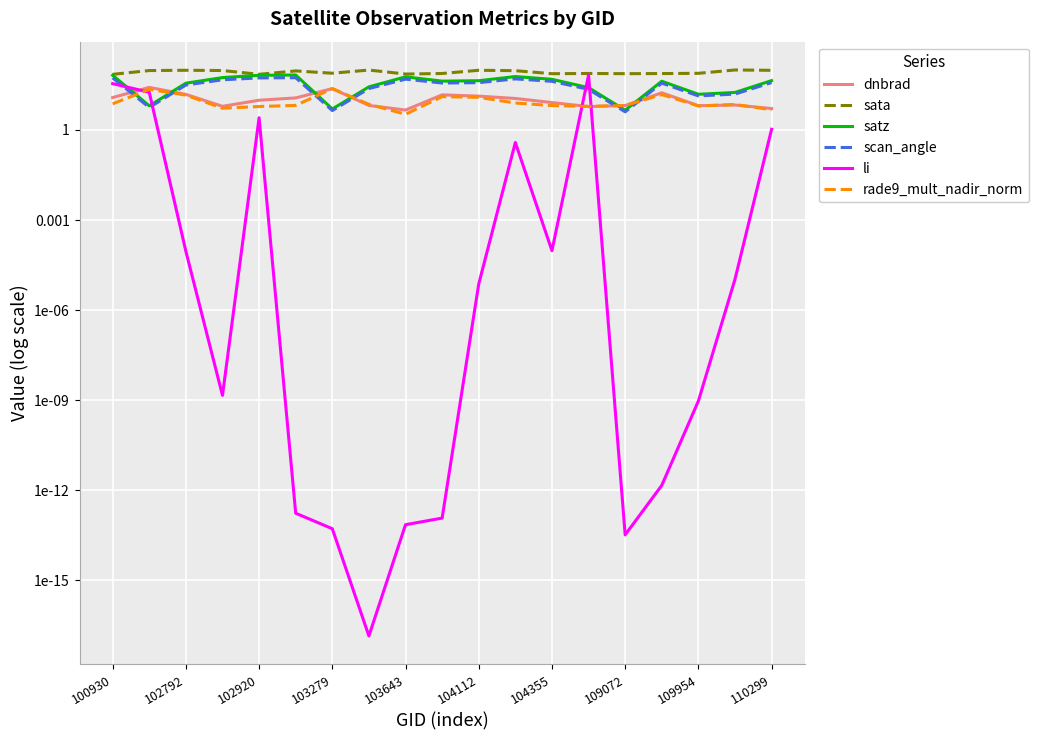

Reading left to right, list all the values displayed in this chart.

dnbrad: 12.0	26.0	15.3	6.1	9.7	11.6	23.7	6.5	4.6	14.7	13.3	11.2	8.1	6.0	6.5	17.2	6.4	6.8	5.2
sata: 70.9	94.8	96.8	95.0	71.0	92.1	77.2	98.5	72.5	75.6	96.7	93.8	74.5	75.7	74.6	75.2	76.6	99.1	96.4
satz: 65.8	6.3	35.9	55.2	65.9	67.3	5.0	27.2	58.5	42.1	43.5	59.9	48.4	25.5	4.5	41.8	15.4	17.7	43.8
scan_angle: 53.9	5.6	31.3	46.7	53.9	54.8	4.4	23.8	49.0	36.4	37.5	50.0	41.5	22.5	4.0	36.2	13.6	15.6	37.8
li: 34.8	17.9	0.0	0.0	2.5	0.0	0.0	0.0	0.0	0.0	0.0	0.4	0.0	67.3	0.0	0.0	0.0	0.0	1.1
rade9_mult_nadir_norm: 7.4	22.4	14.4	5.3	6.0	6.5	23.7	7.1	3.3	12.8	12.2	7.9	6.5	6.1	6.5	15.0	6.3	7.0	4.7